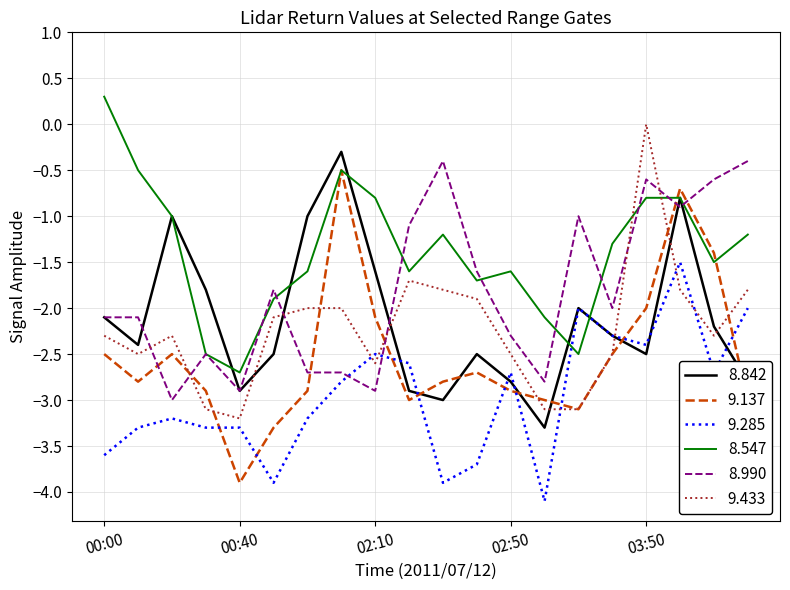

What is the sum of all 9.285 values?

-59.0